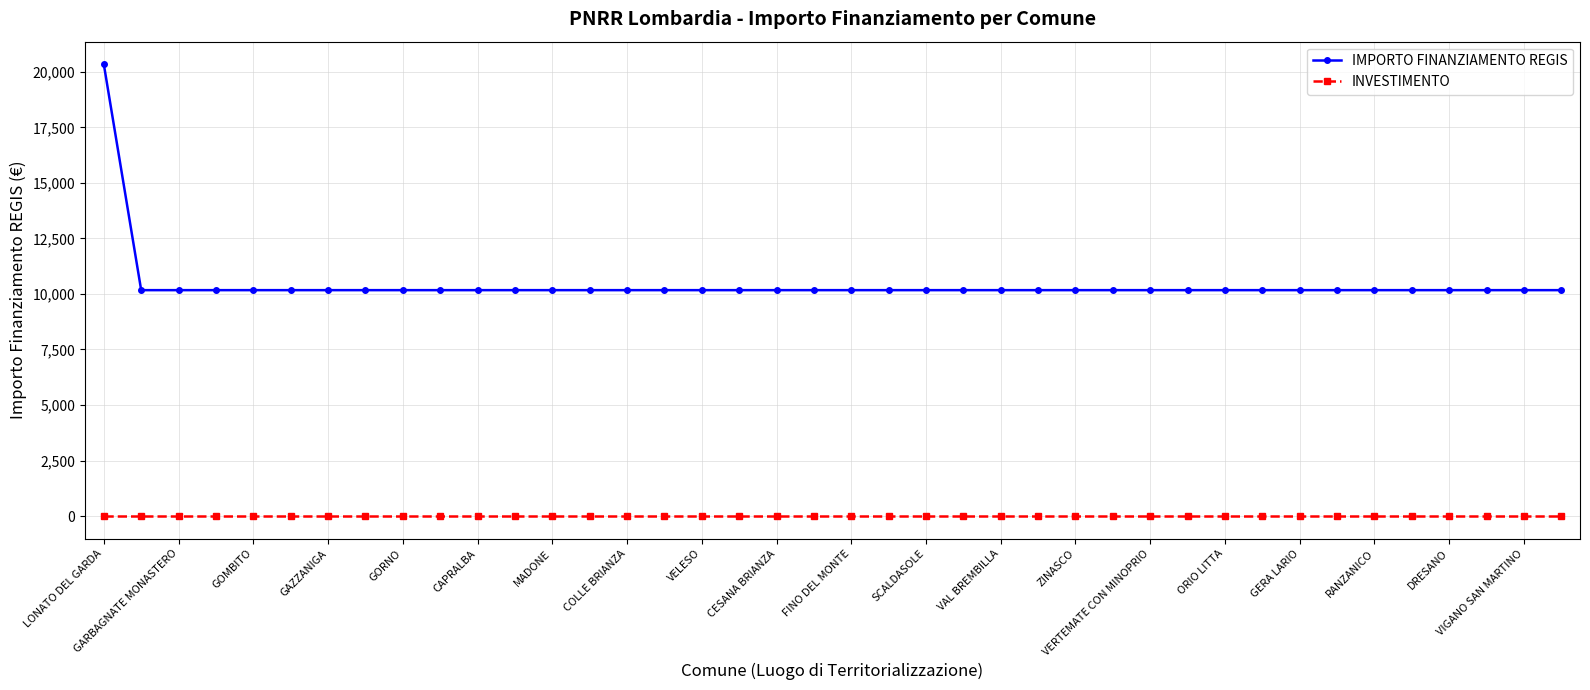

True or false: INVESTIMENTO and IMPORTO FINANZIAMENTO REGIS intersect in this chart.

False